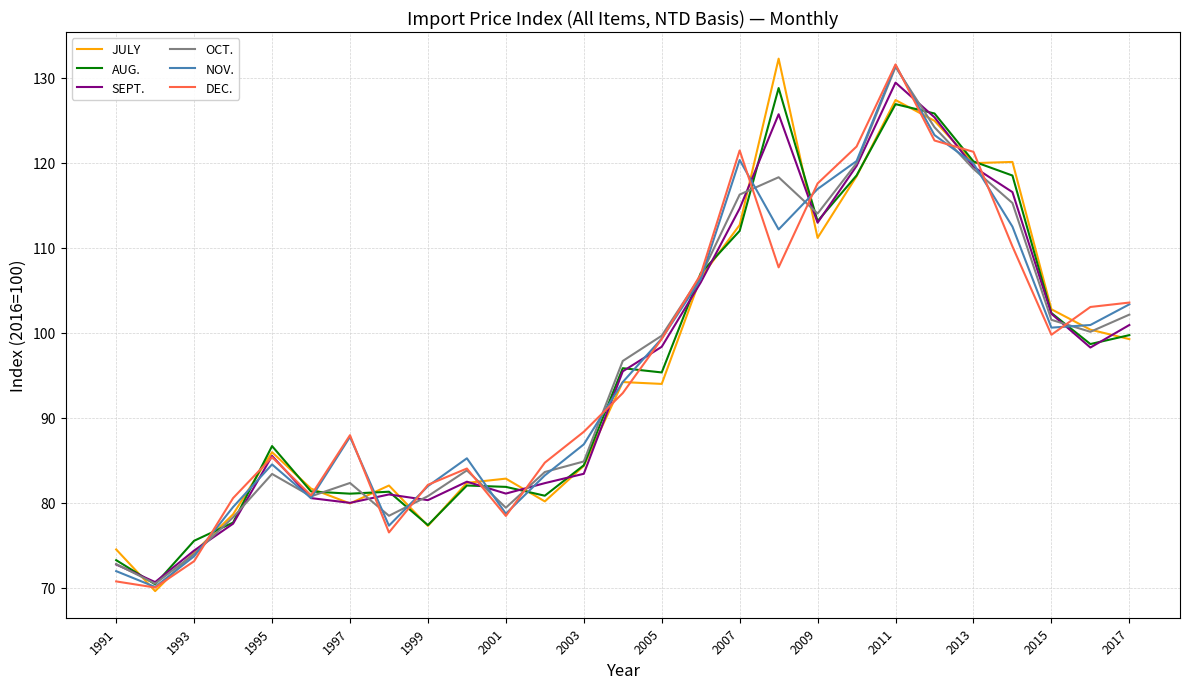

Which series has the widest spread of values?

JULY